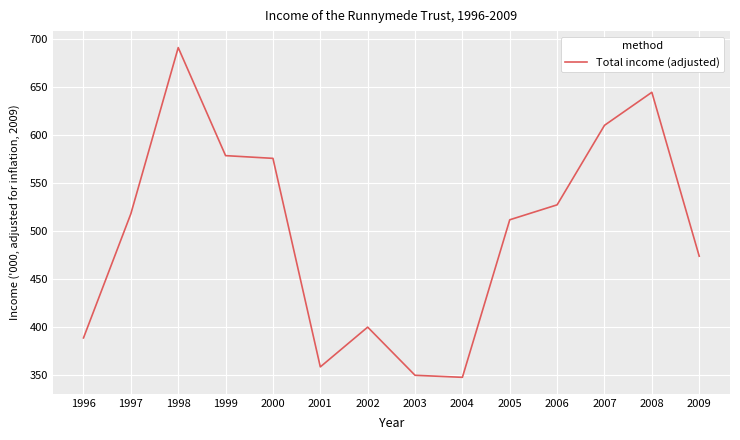

Which has a higher value, 2000 or 2008?

2008